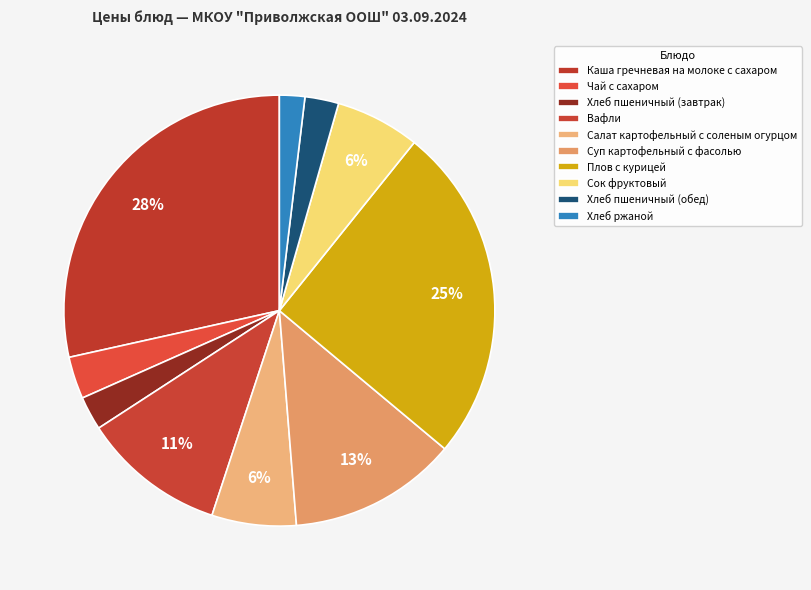

Count the number of slices in the pie.

10